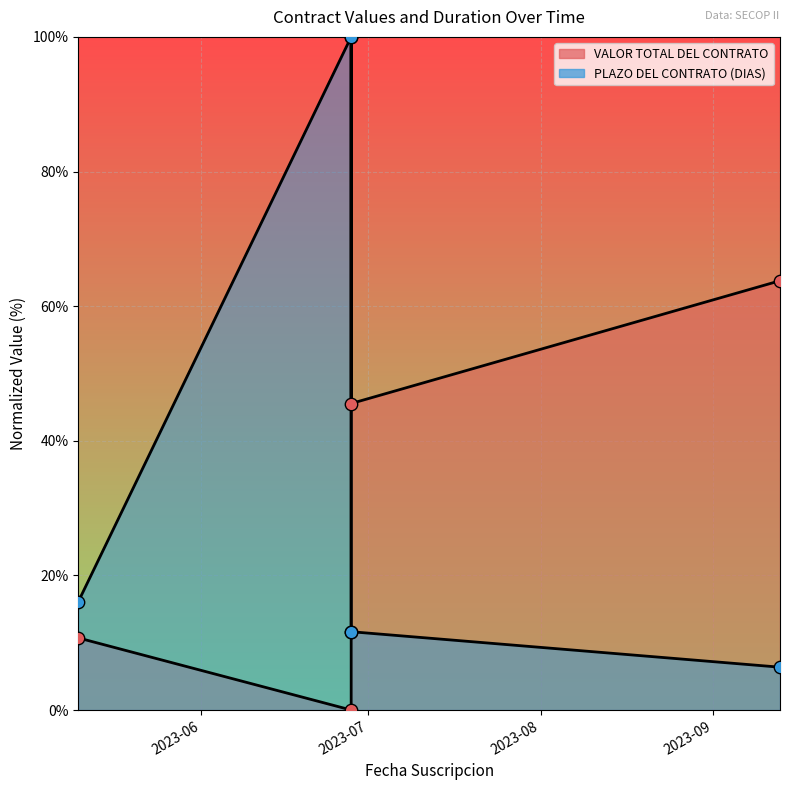

What is the change in value from 2023-06-28 to 2023-06-28?

+34.8